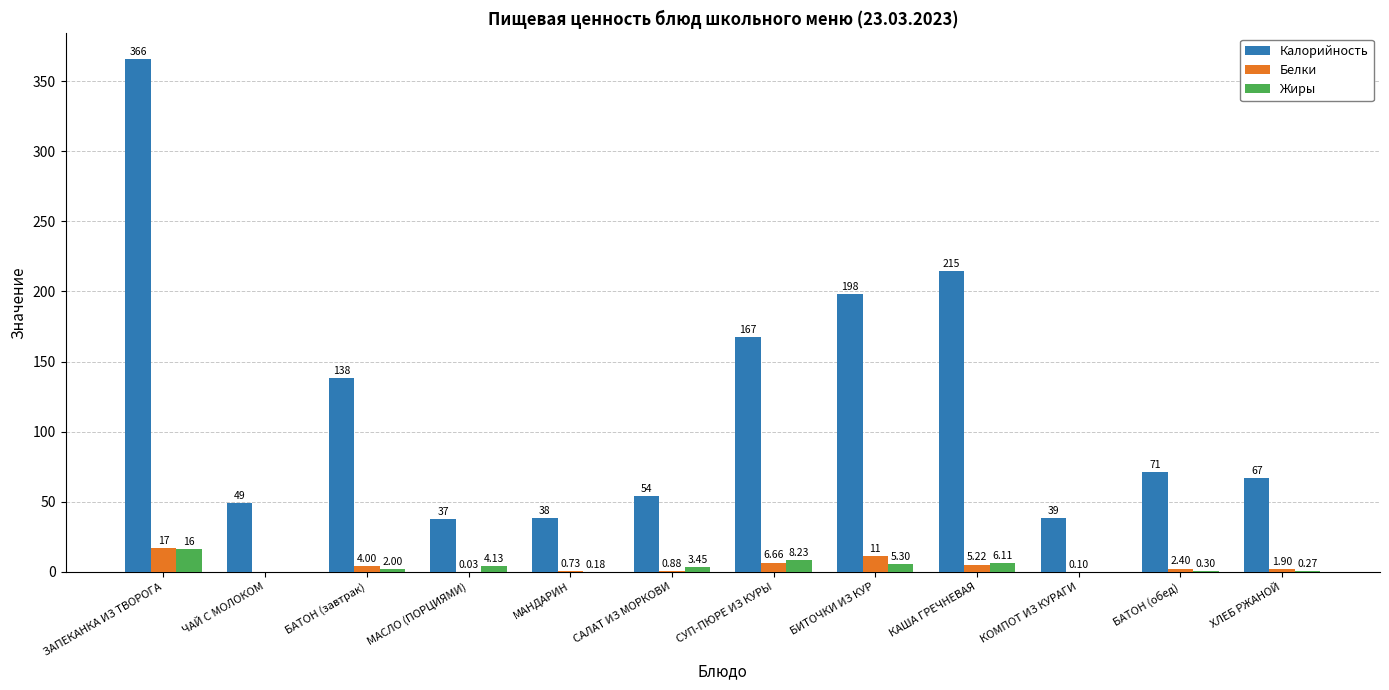

What is the spread (max minus min) of values at САЛАТ ИЗ МОРКОВИ?

53.2